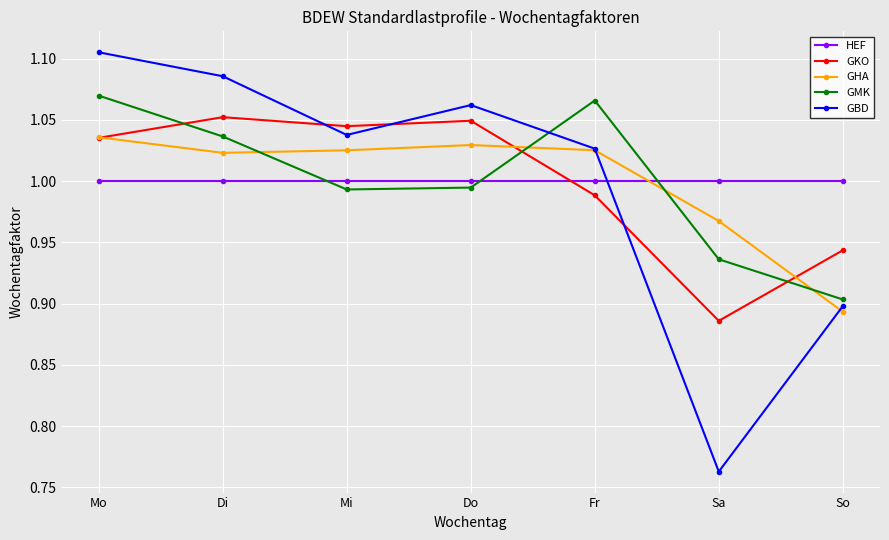

What is the difference between the second highest and minimum values in the GKO series?

0.2